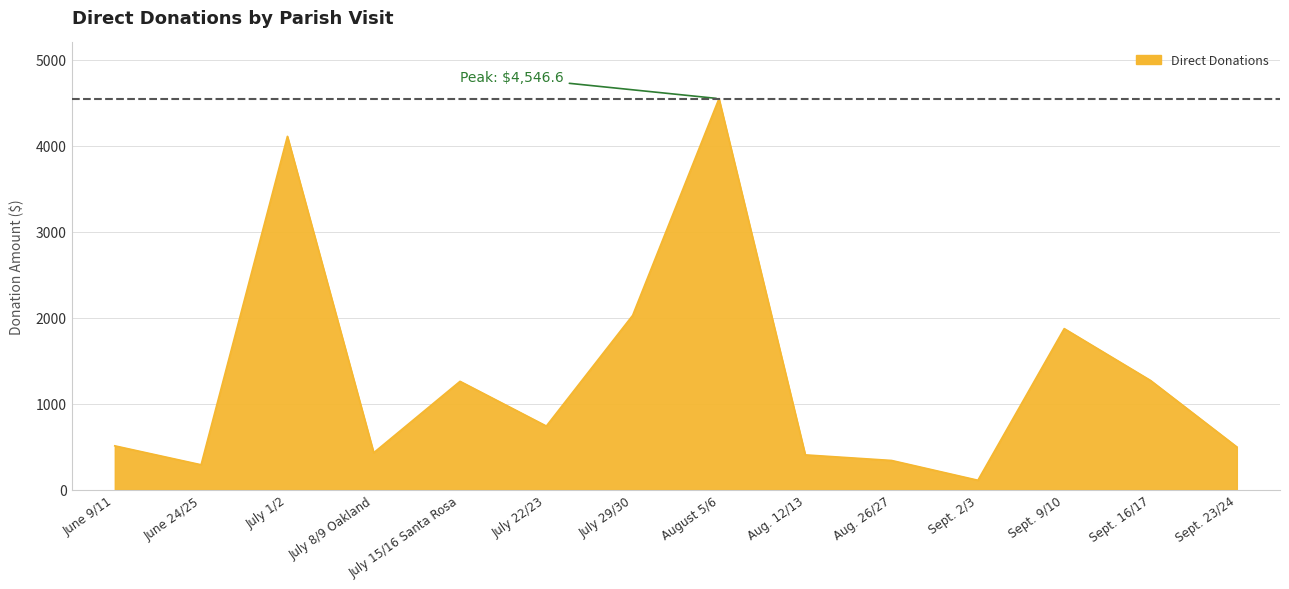

What is the ratio of the value at July 8/9 Oakland to the value at July 22/23?

0.6